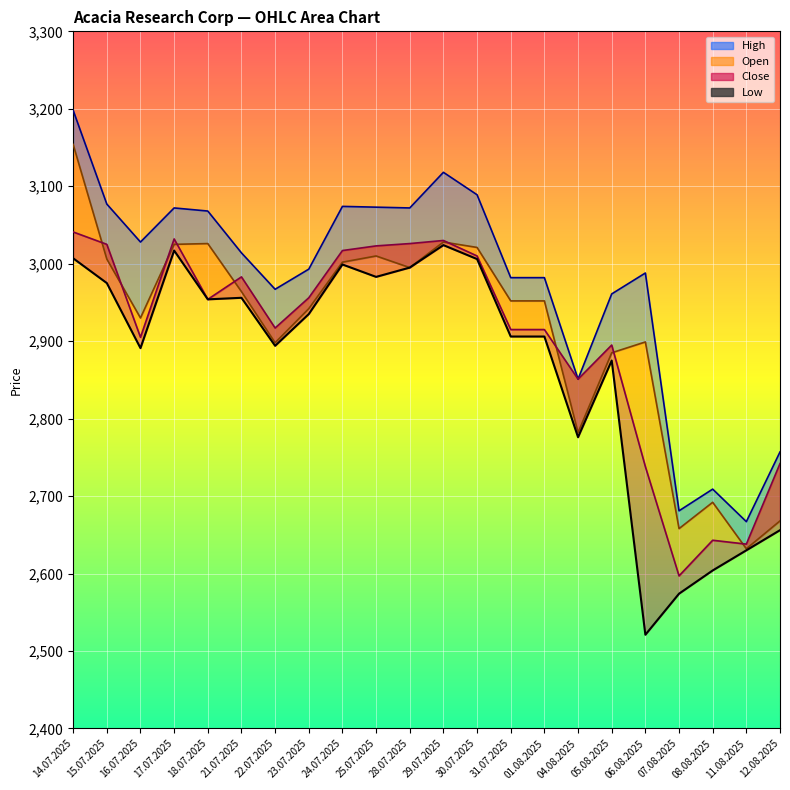

What is the difference between the maximum and minimum values in the Close_line series?

444